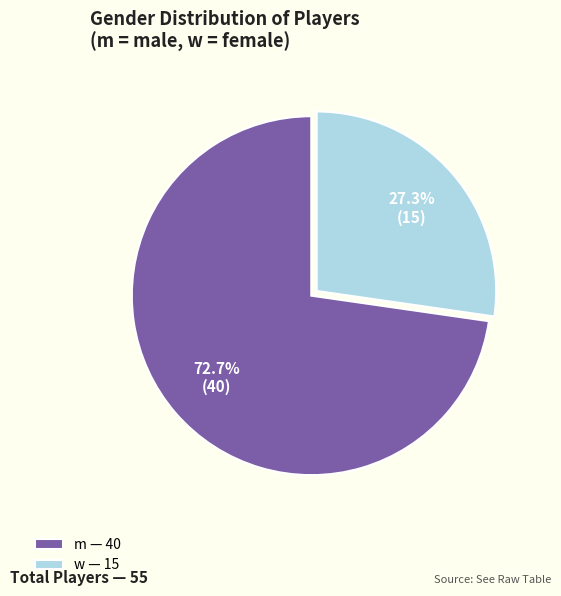

What is the ratio of the value at w to the value at m?

0.4